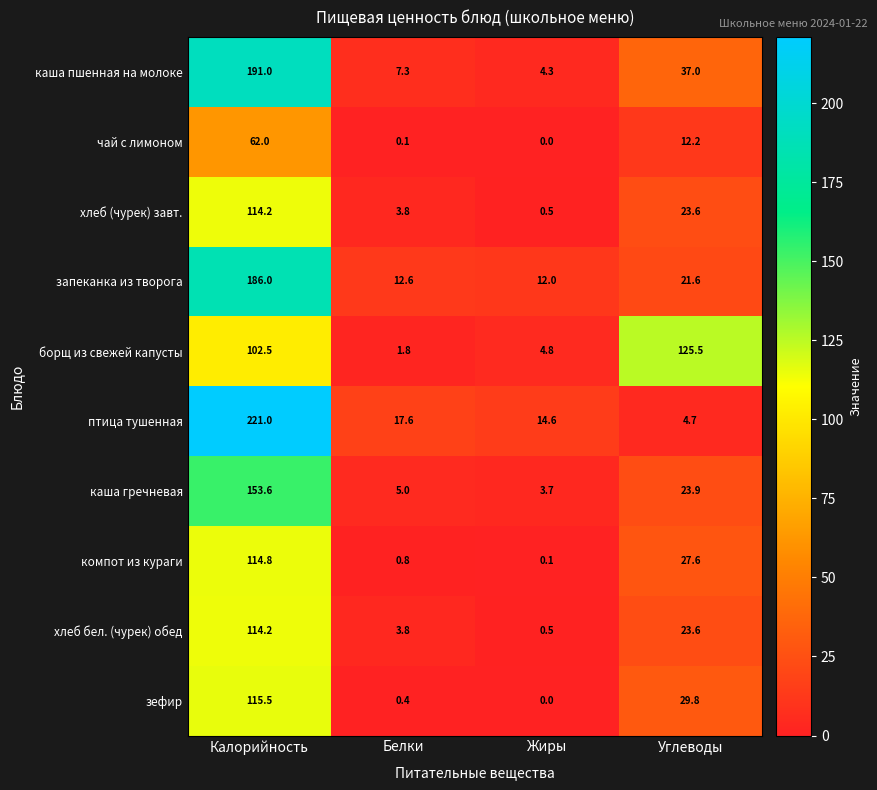

What is the maximum value shown in the chart?

221.0